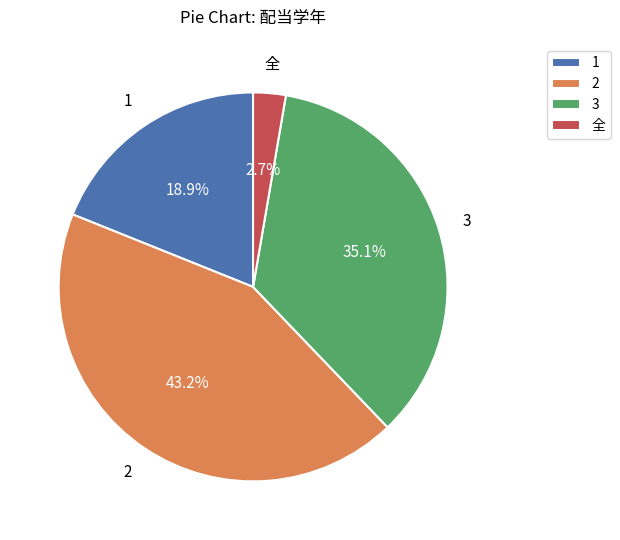

Which category has the smallest portion of the pie?

全